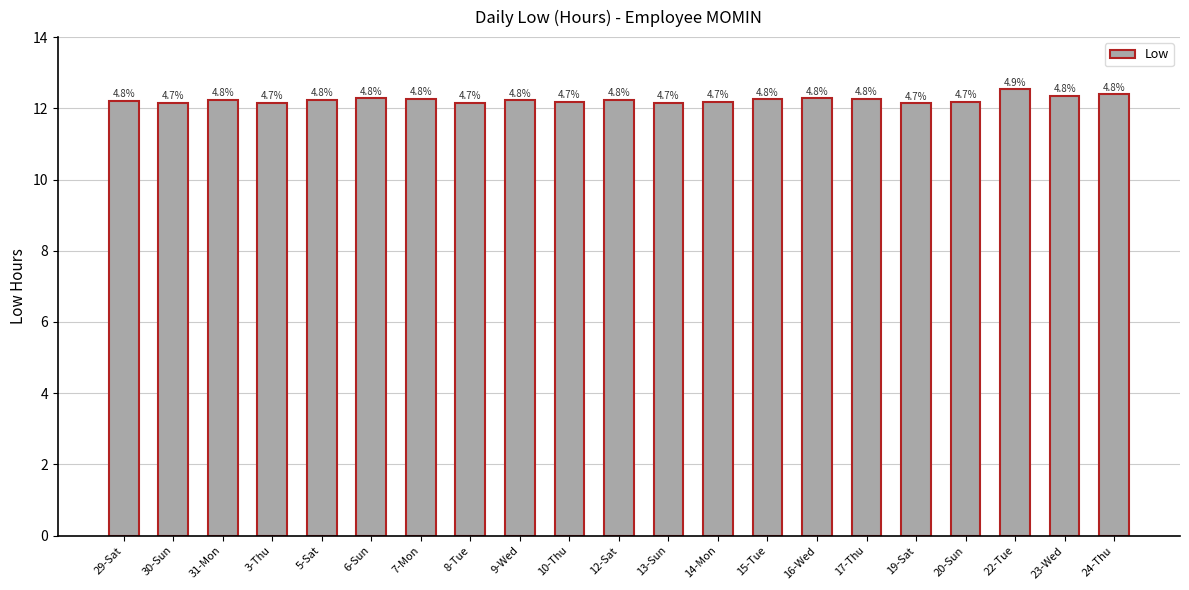

What is the change in value from 31-Mon to 23-Wed?

+0.1